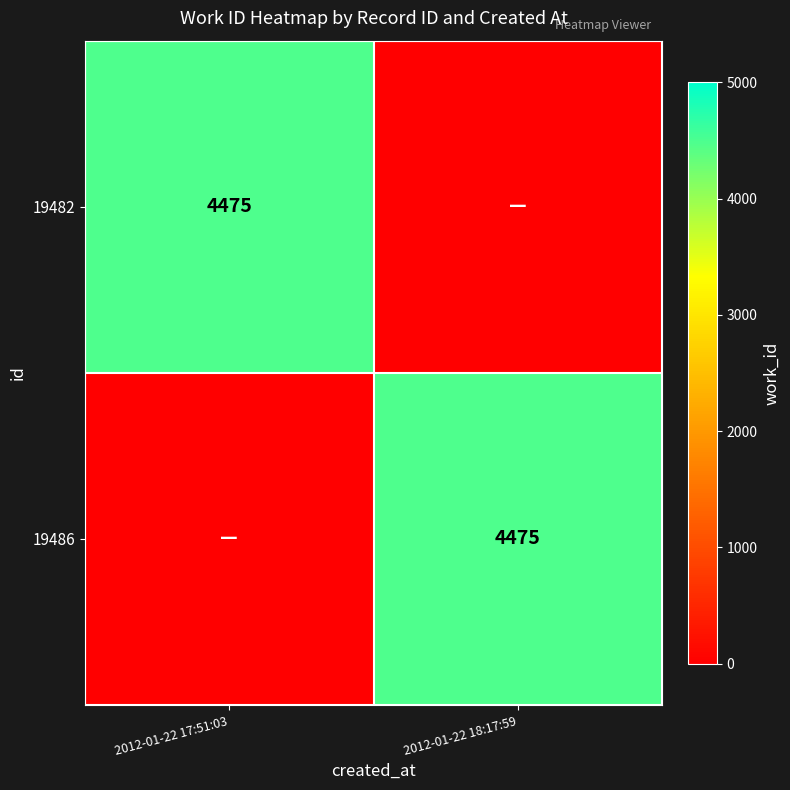

Is it true that 19482 equals 1931 at 2012-01-22 17:51:03?

False